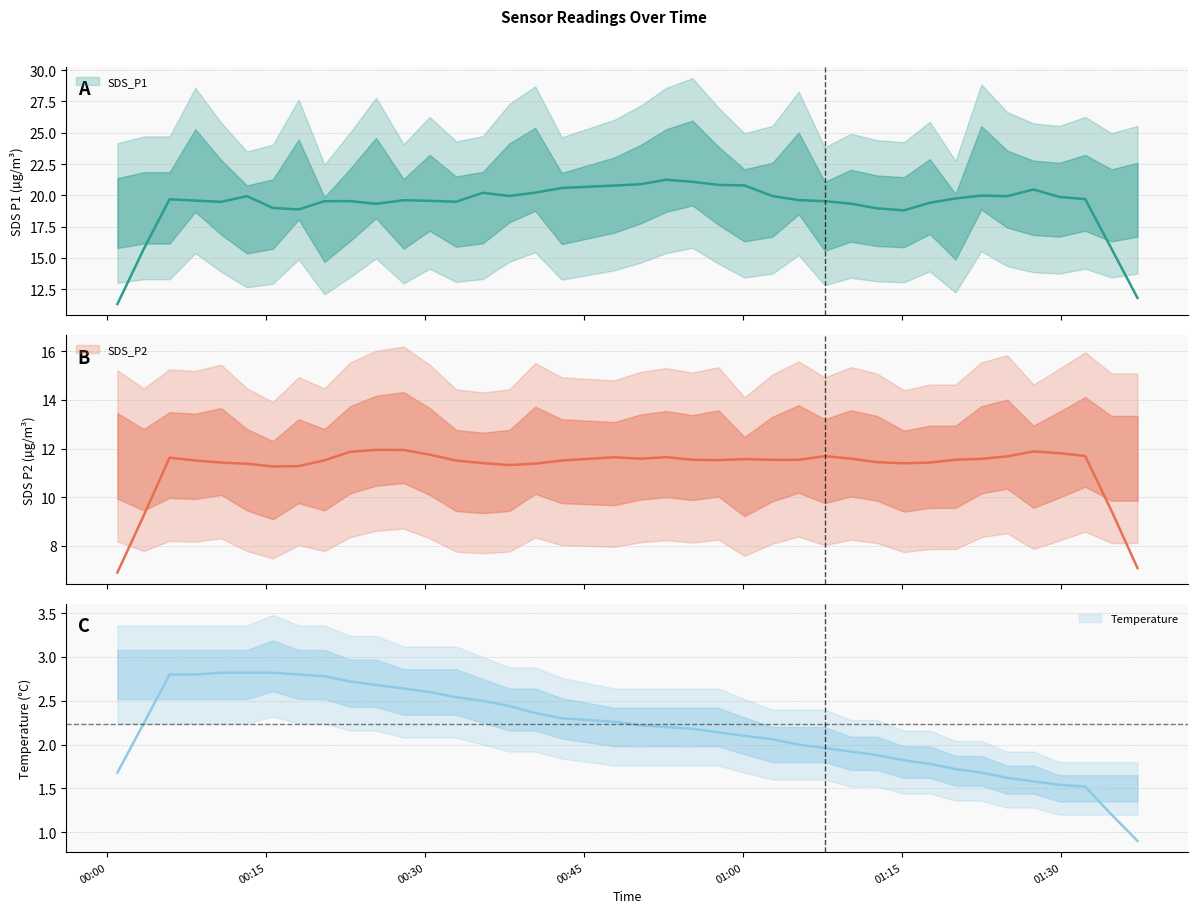

List the series in order of their peak value, highest first.

SDS_P1, SDS_P2, Temp